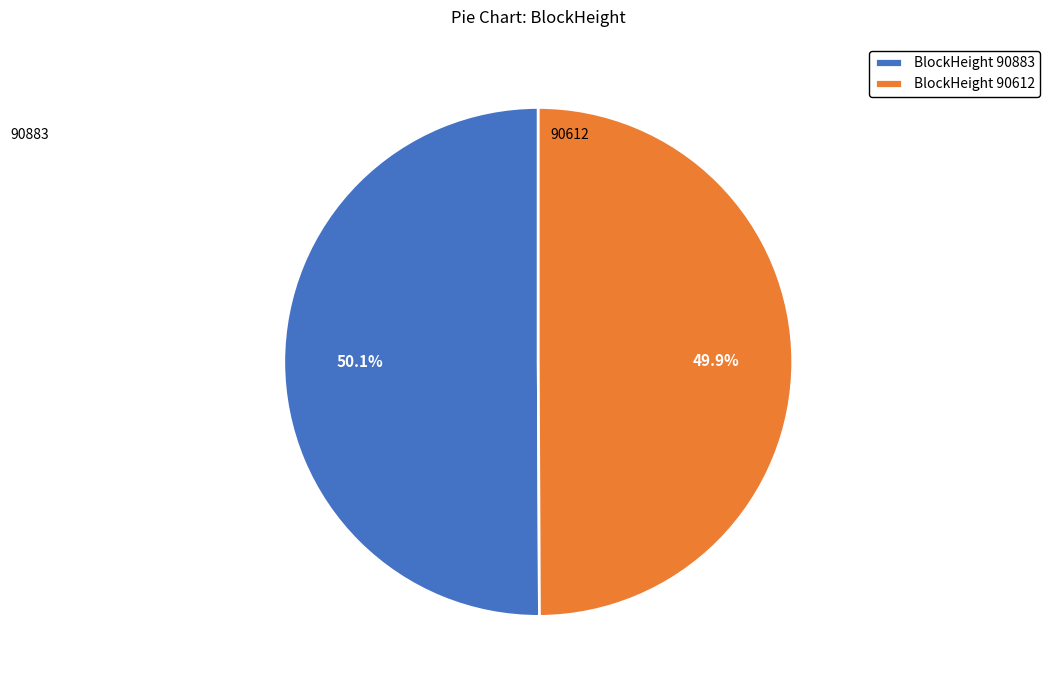

Approximately how many times larger is the value at BlockHeight 90883 compared to BlockHeight 90612?

1.0